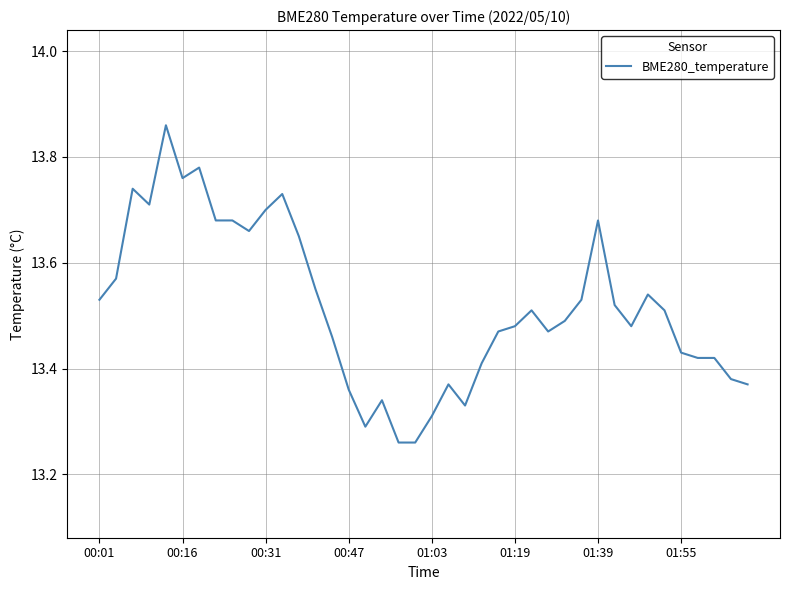

What is the difference between the maximum and minimum values?

0.6